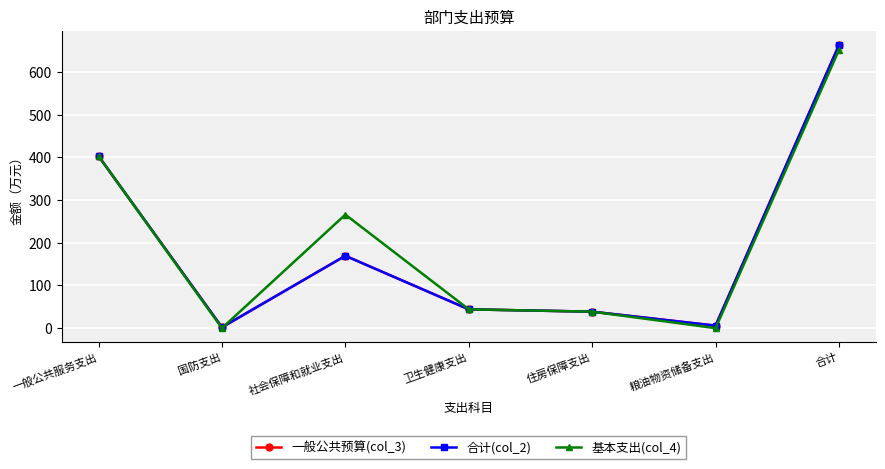

Reading right to left, transcribe all the data shown in this chart.

一般公共预算(col_3): 合计=663.1	粮油物资储备支出=5.9	住房保障支出=38.6	卫生健康支出=44.0	社会保障和就业支出=169.5	国防支出=2.0	一般公共服务支出=403.1
合计(col_2): 合计=663.1	粮油物资储备支出=5.9	住房保障支出=38.6	卫生健康支出=44.0	社会保障和就业支出=169.5	国防支出=2.0	一般公共服务支出=403.1
基本支出(col_4): 合计=651.7	粮油物资储备支出=0.0	住房保障支出=38.6	卫生健康支出=44.0	社会保障和就业支出=266.0	国防支出=0.0	一般公共服务支出=403.1